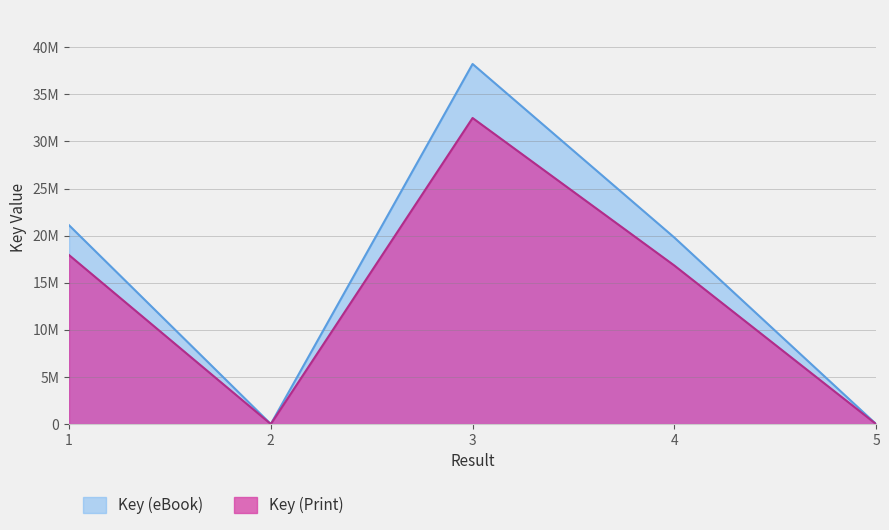

Does the chart display data point markers on the line(s)?

No